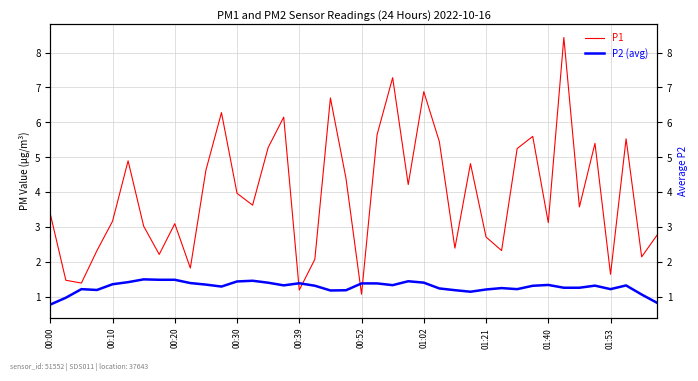

In P2 (avg), how many points are lower than both neighbors (excluding endpoints)?

8